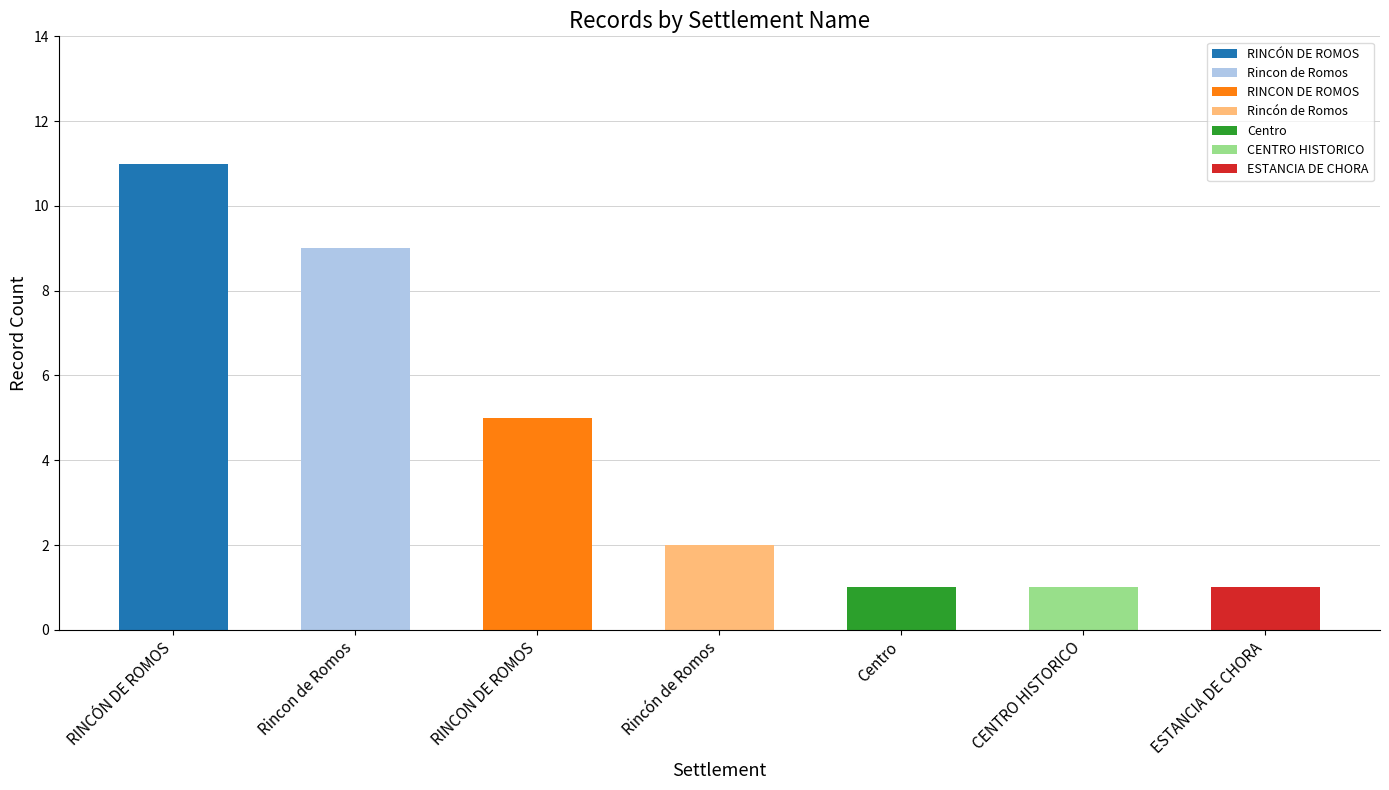

The chart shows a value of 1 at ESTANCIA DE CHORA. True or false?

False